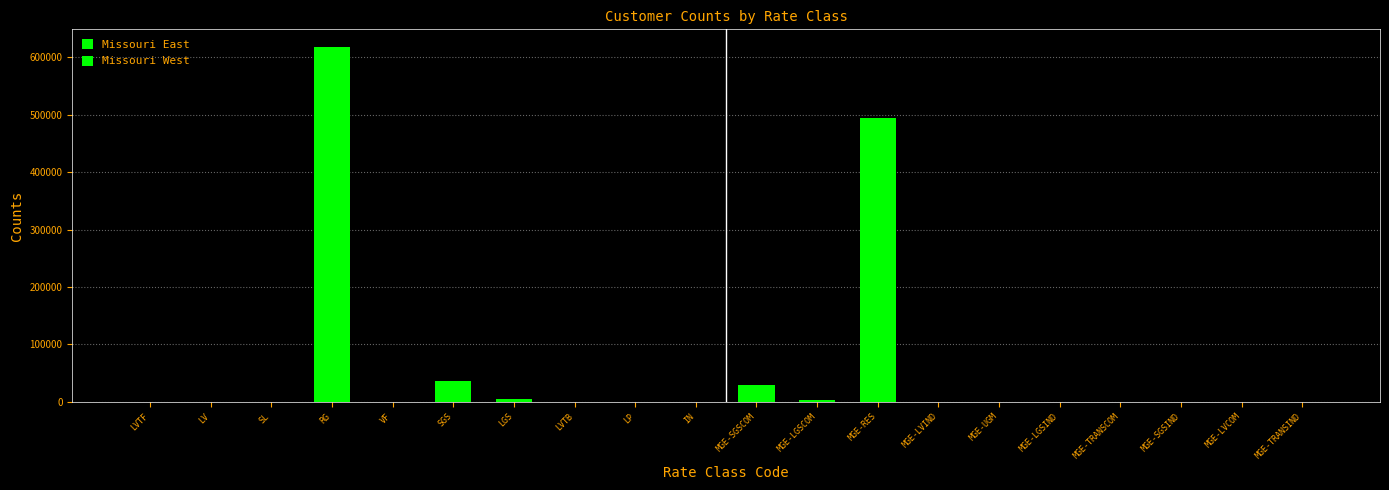

At which label does Missouri East reach its peak?

RG